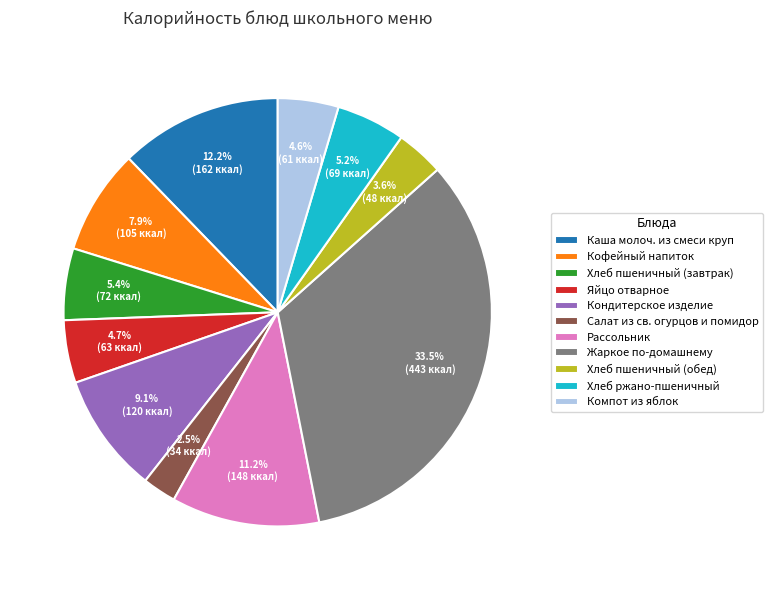

Which slice is the largest?

Жаркое по-домашнему